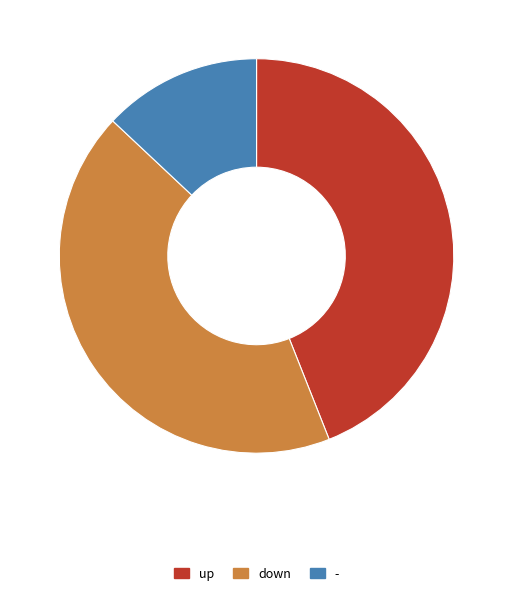

Is it true that down is 43% of the pie?

True